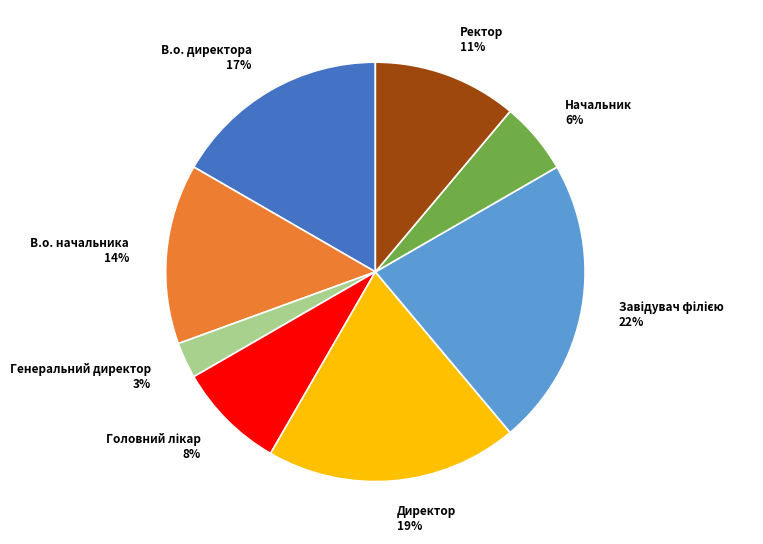

Is it true that Директор is 19% of the pie?

True